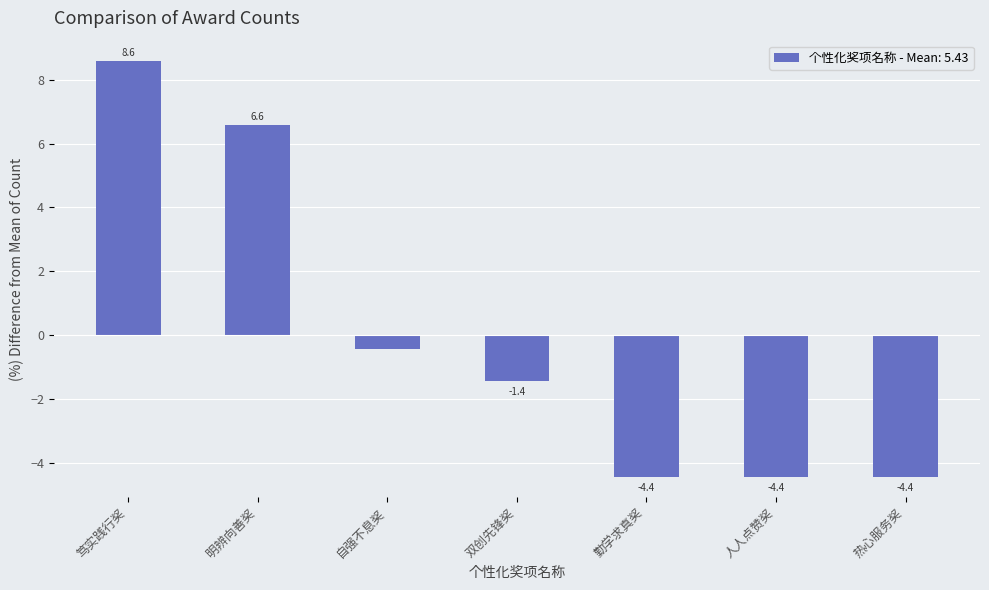

What is the maximum value shown in the chart?

8.6